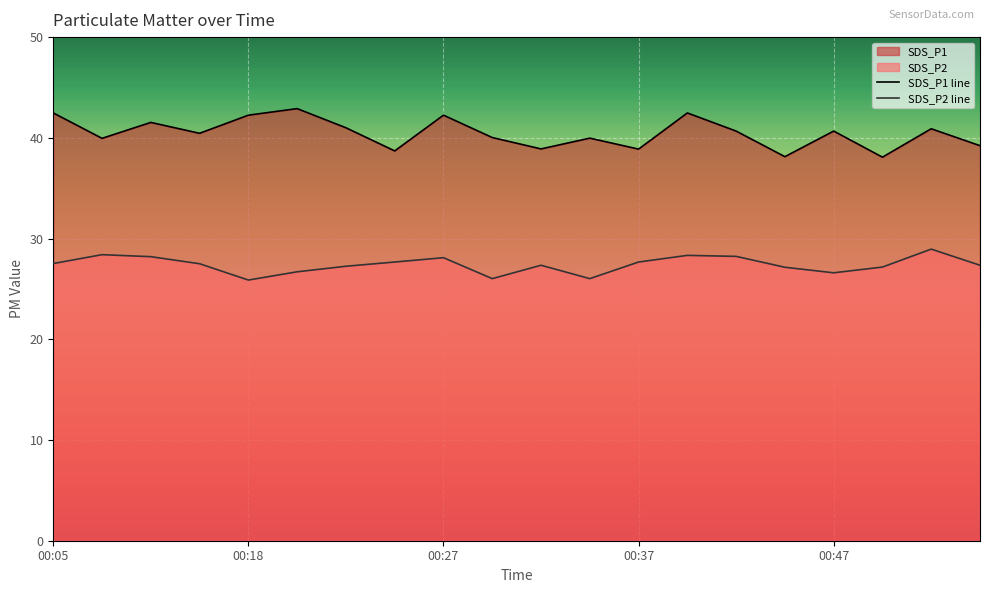

Where is SDS_P2 line nearest to the value 27?

15